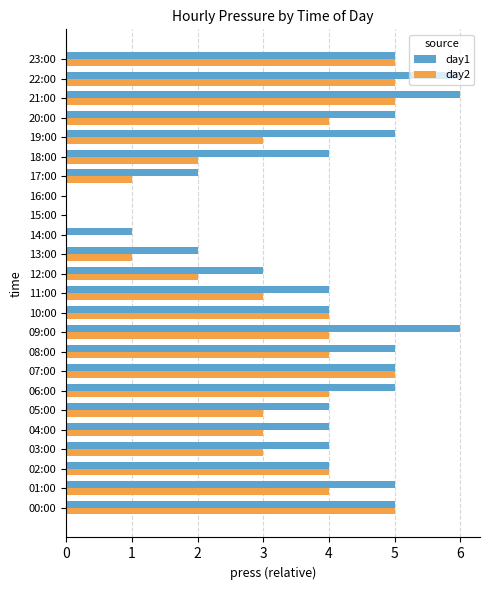

Is it true that day1 equals 4 at 03:00?

True